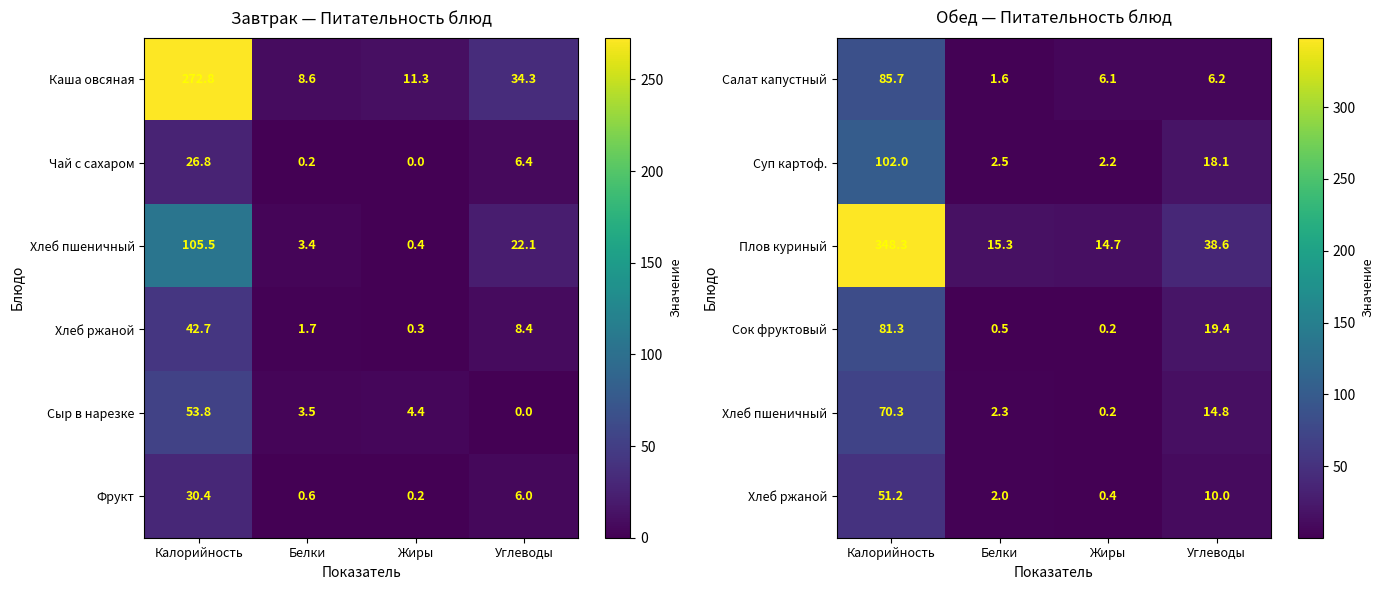

What is the maximum value for Суп картоф.?

102.0